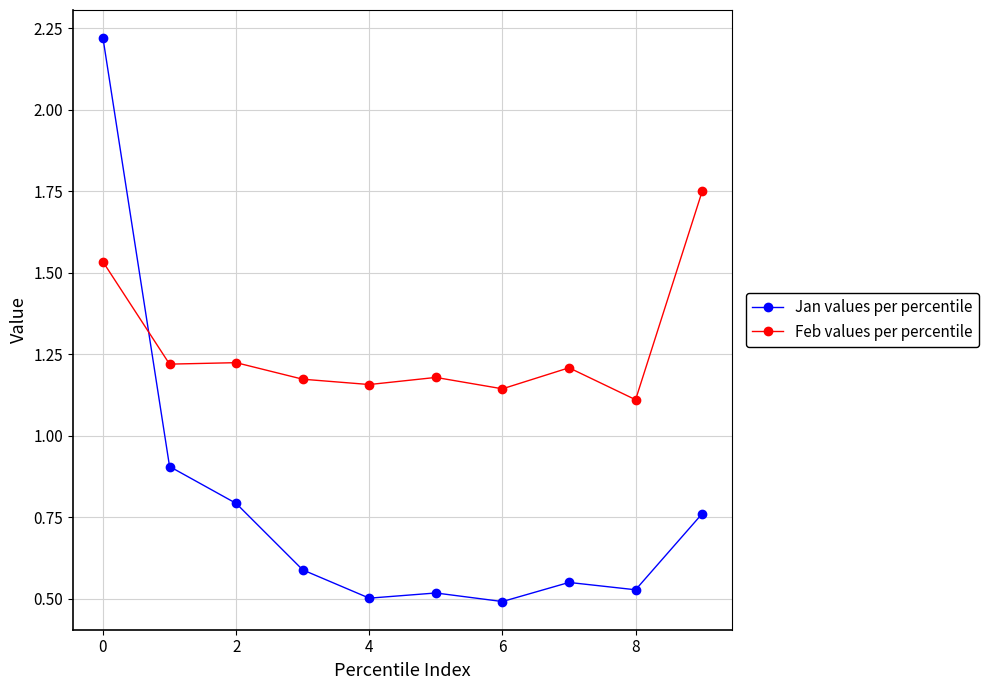

What is the maximum value for Jan values per percentile?

2.2